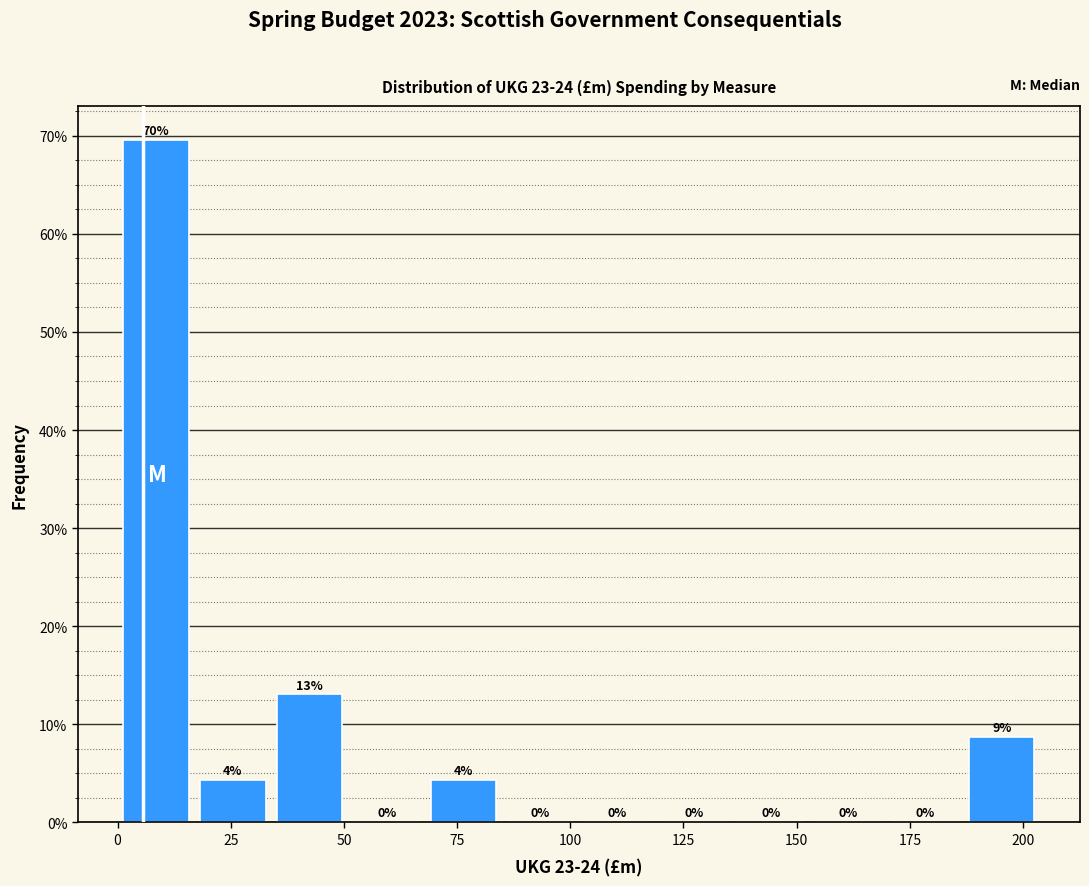

Read against the x-axis, roughly where is the centre of the tallest bar?

10